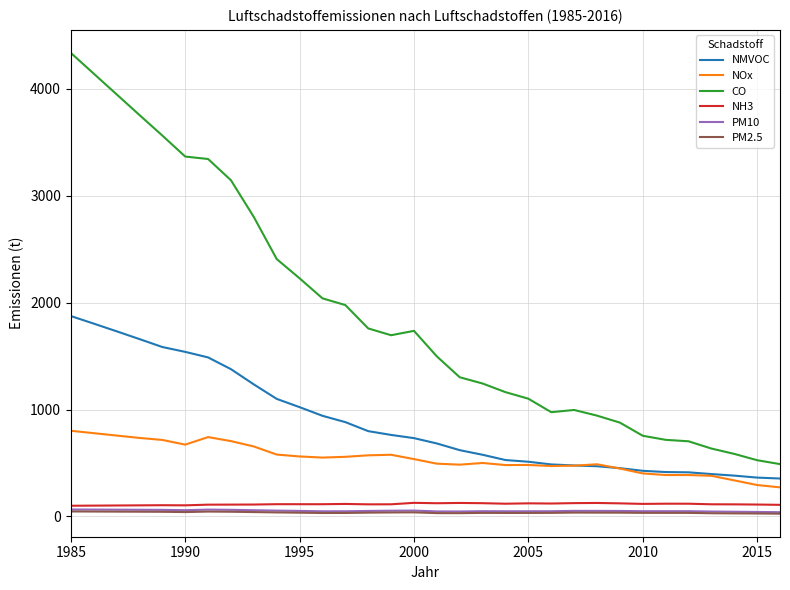

What is the maximum value shown in the chart?

4336.9